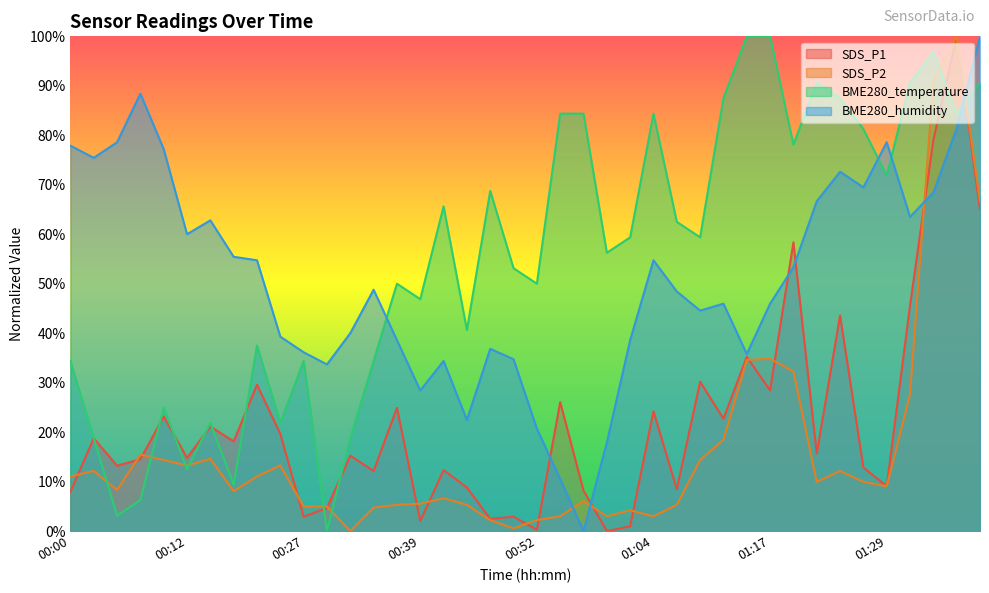

Rank the series by their maximum value, from lowest to highest.

SDS_P1, SDS_P2, BME280_temperature, BME280_humidity